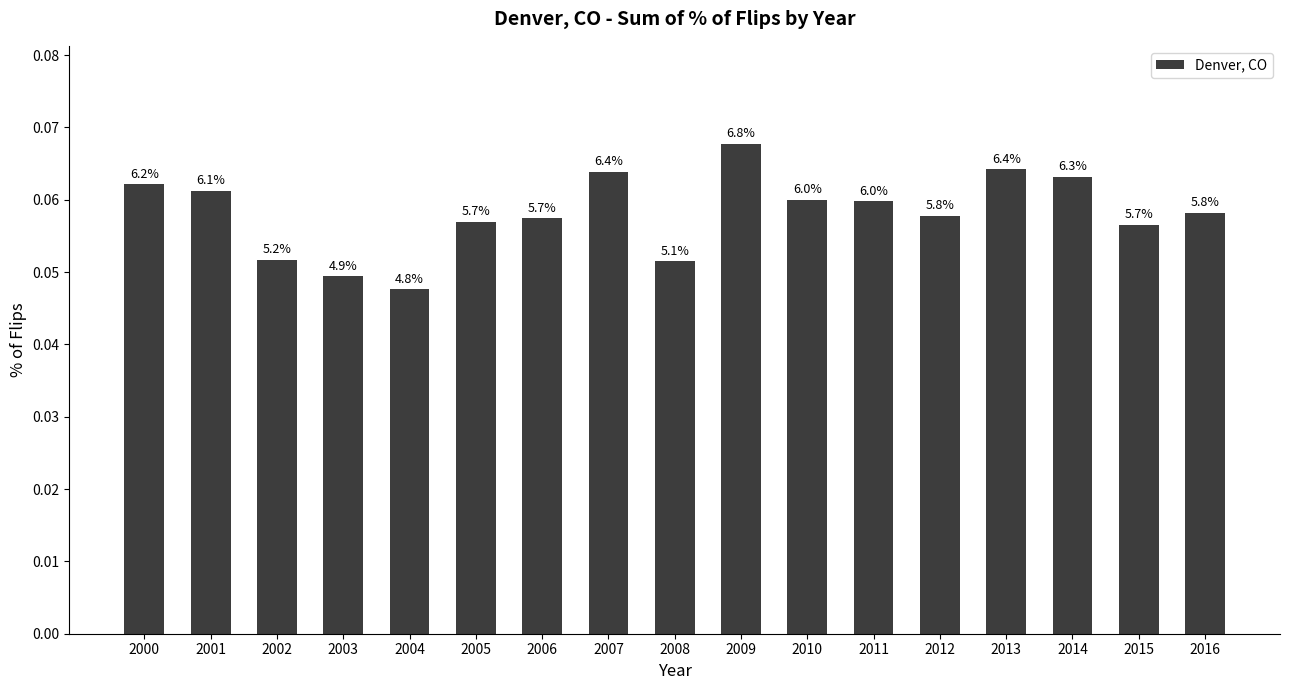

What is the value of the 16th bar from the left?

0.1